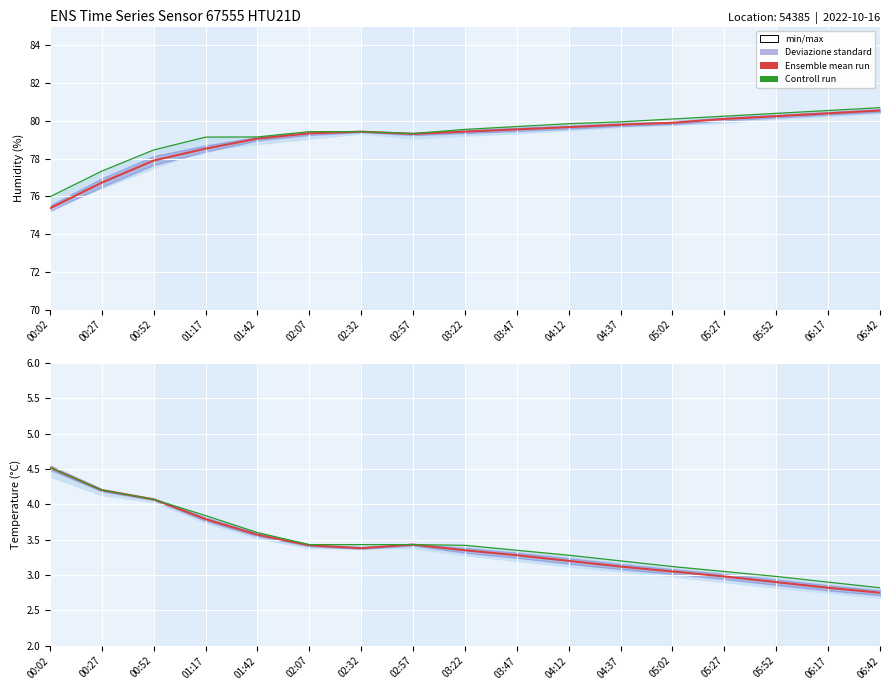

Where does the Controll run series first go above 3?

00:02